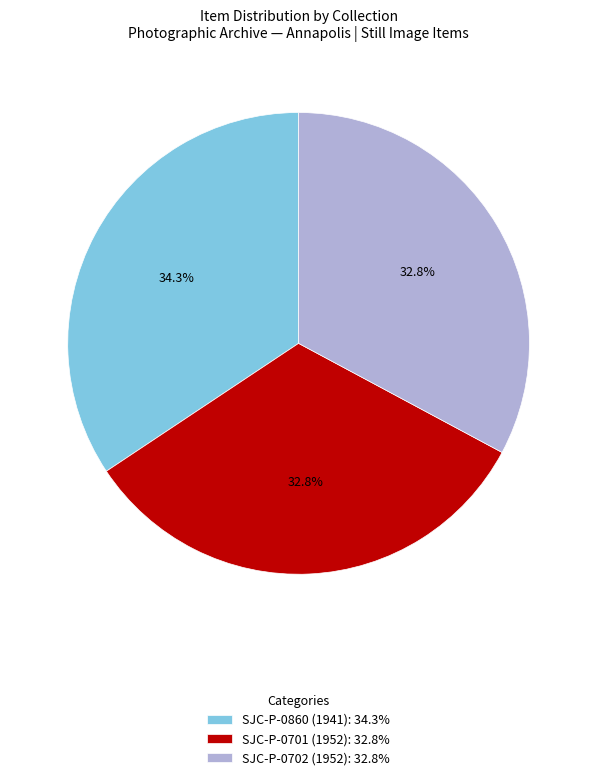

To the nearest percent, what is the difference between the SJC-P-0702 (1952) and SJC-P-0860 (1941) slice percentages?

2%